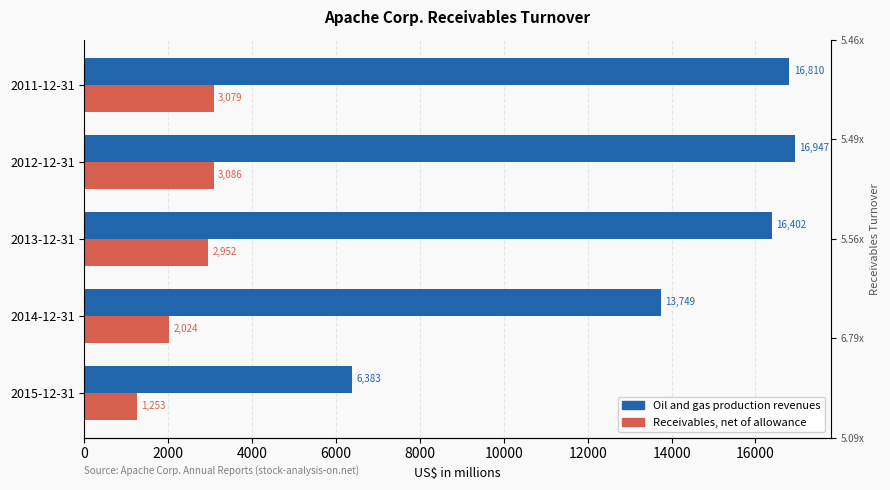

Are the bars grouped side by side (vs. stacked)?

Yes